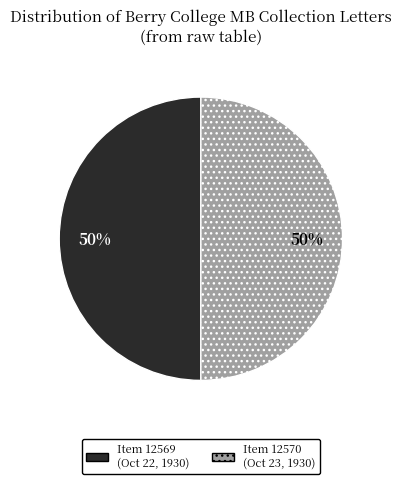

Do Item 12570 (Oct 23, 1930) and Item 12569 (Oct 22, 1930) together represent more than half of the pie?

Yes